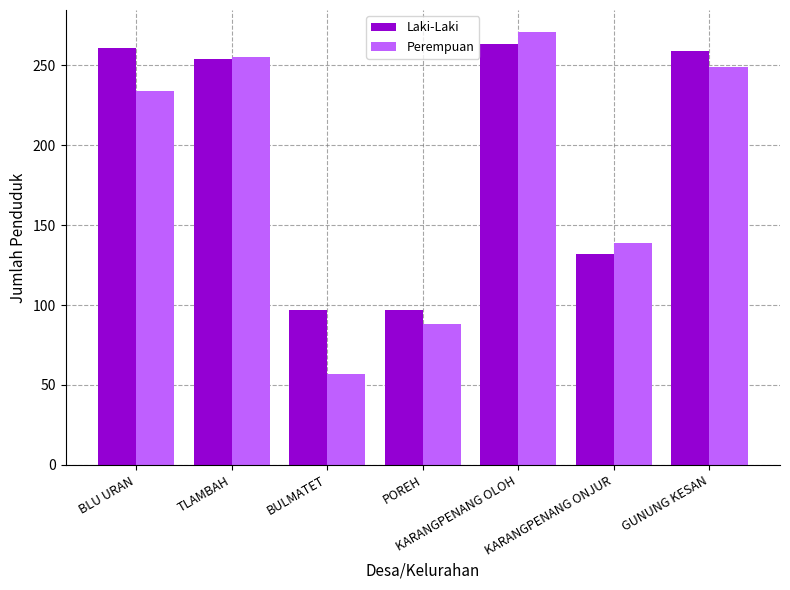

What is the maximum value shown in the chart?

271